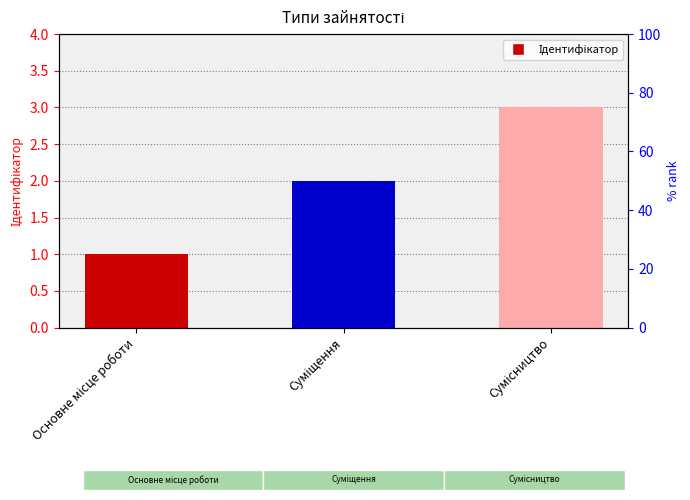

Rank the categories by value from lowest to highest.

Основне місце роботи, Суміщення, Сумісництво